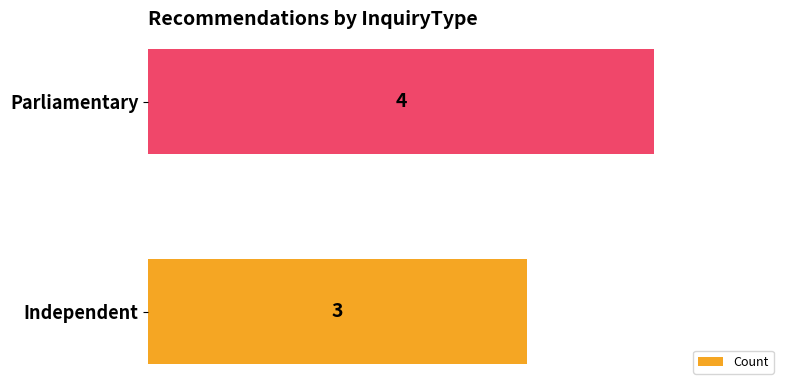

What is the approximate value at Parliamentary?

4